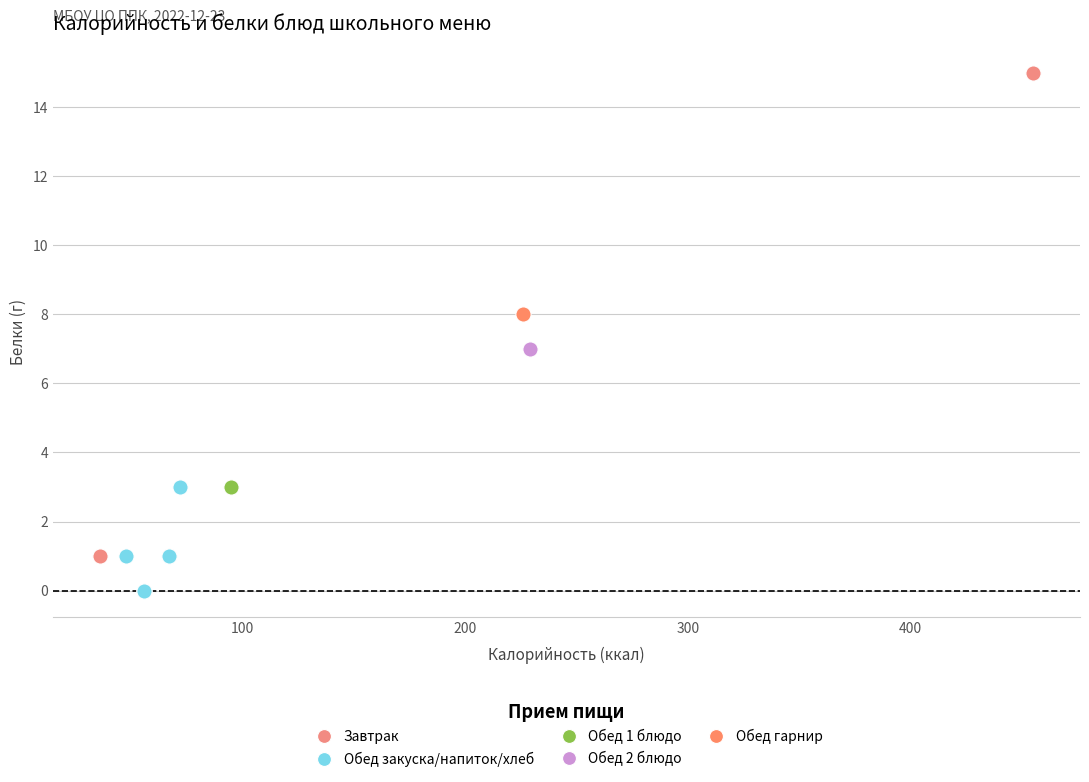

What are all the series names shown in the legend?

Завтрак, Обед закуска/напиток/хлеб, Обед 1 блюдо, Обед 2 блюдо, Обед гарнир